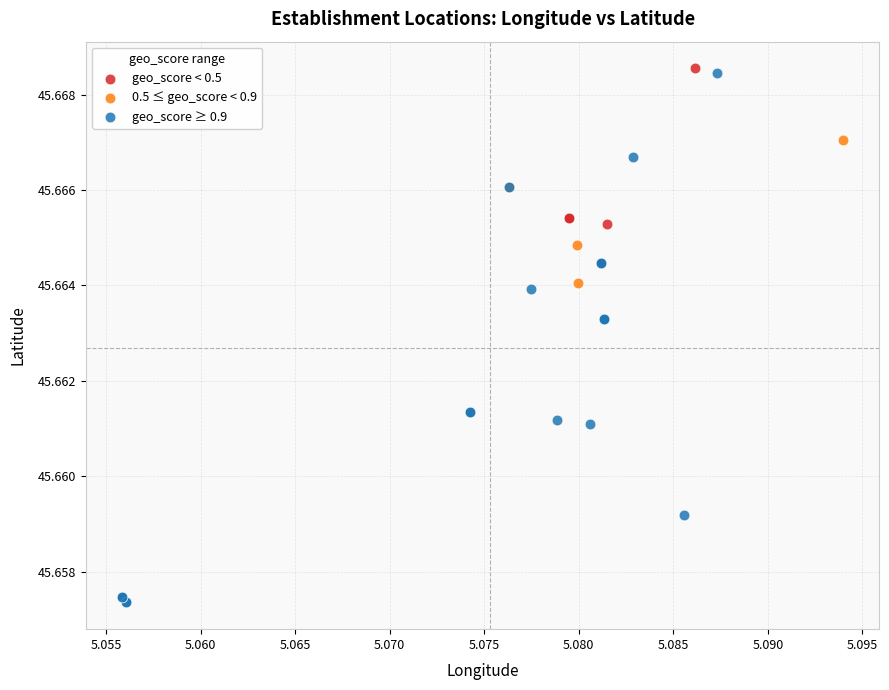

Which series has the largest Y range (max minus min)?

geo_score ≥ 0.9